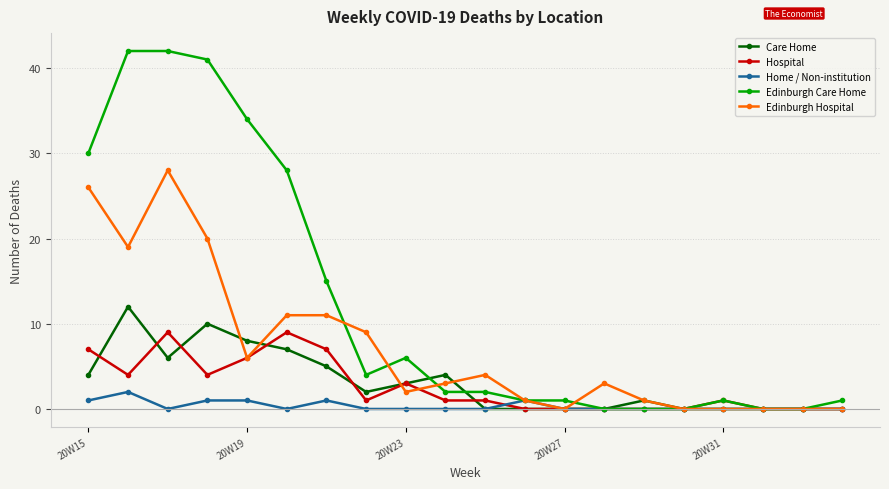

Which series has the largest range (max minus min)?

Edinburgh Care Home